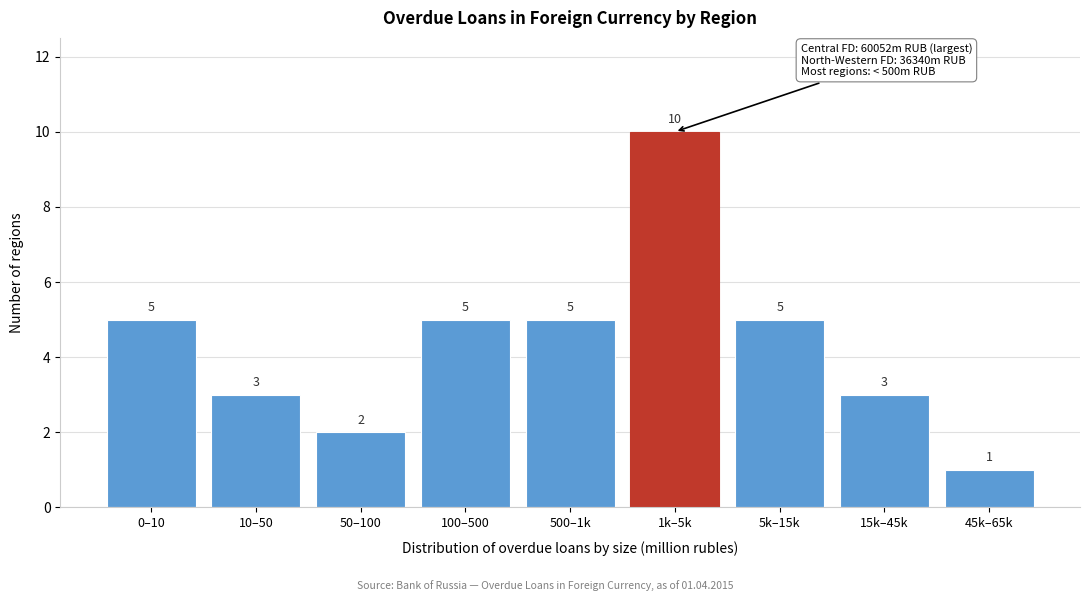

Reading left to right, list all the values displayed in this chart.

0–10=5	10–50=3	50–100=2	100–500=5	500–1k=5	1k–5k=10	5k–15k=5	15k–45k=3	45k–65k=1